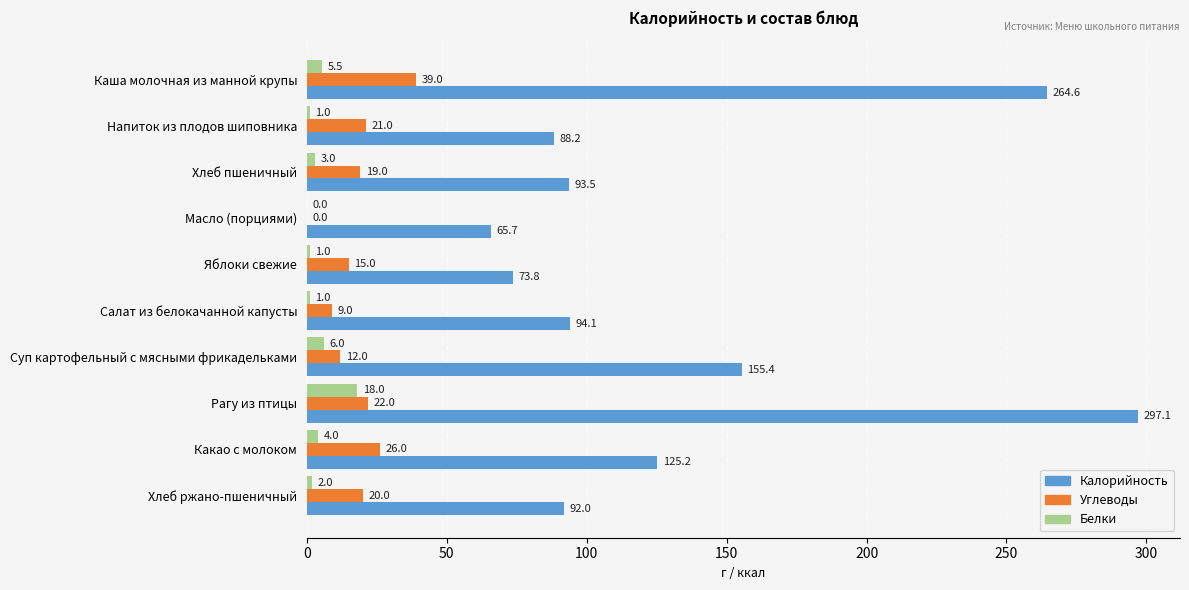

Which series changed the most between Яблоки свежие and Хлеб ржано-пшеничный?

Калорийность